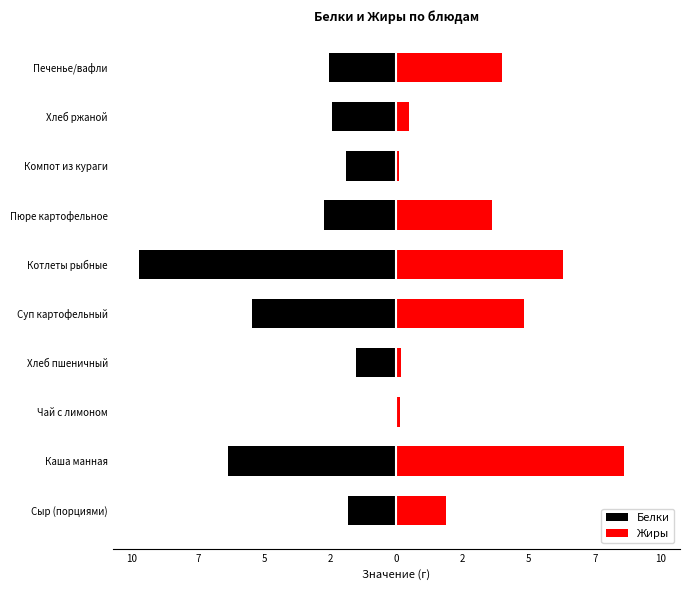

What value does the Жиры series have at Пюре картофельное?

3.6